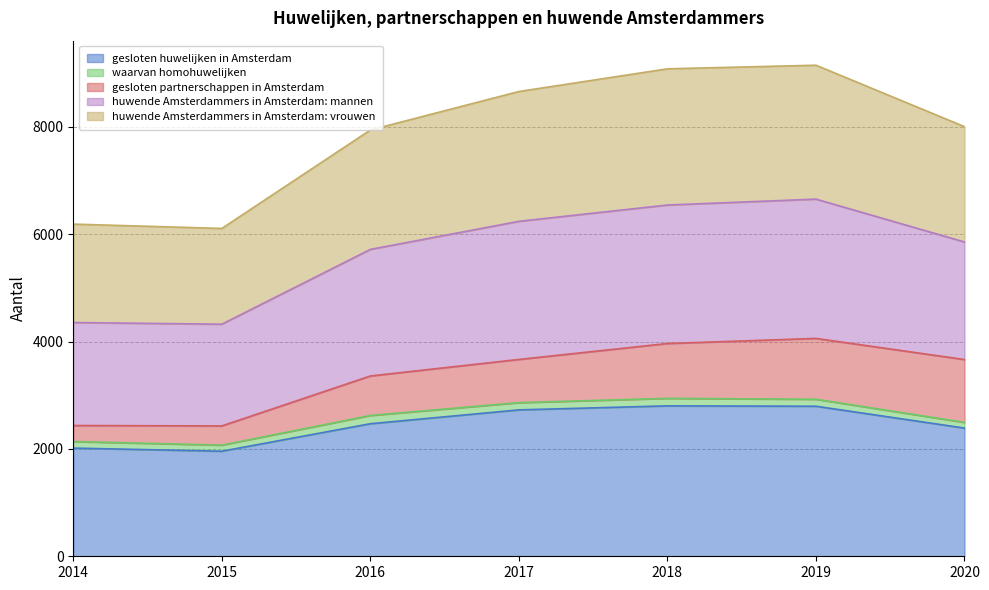

True or false: gesloten huwelijken in Amsterdam has a value of 535 at 2016.

False